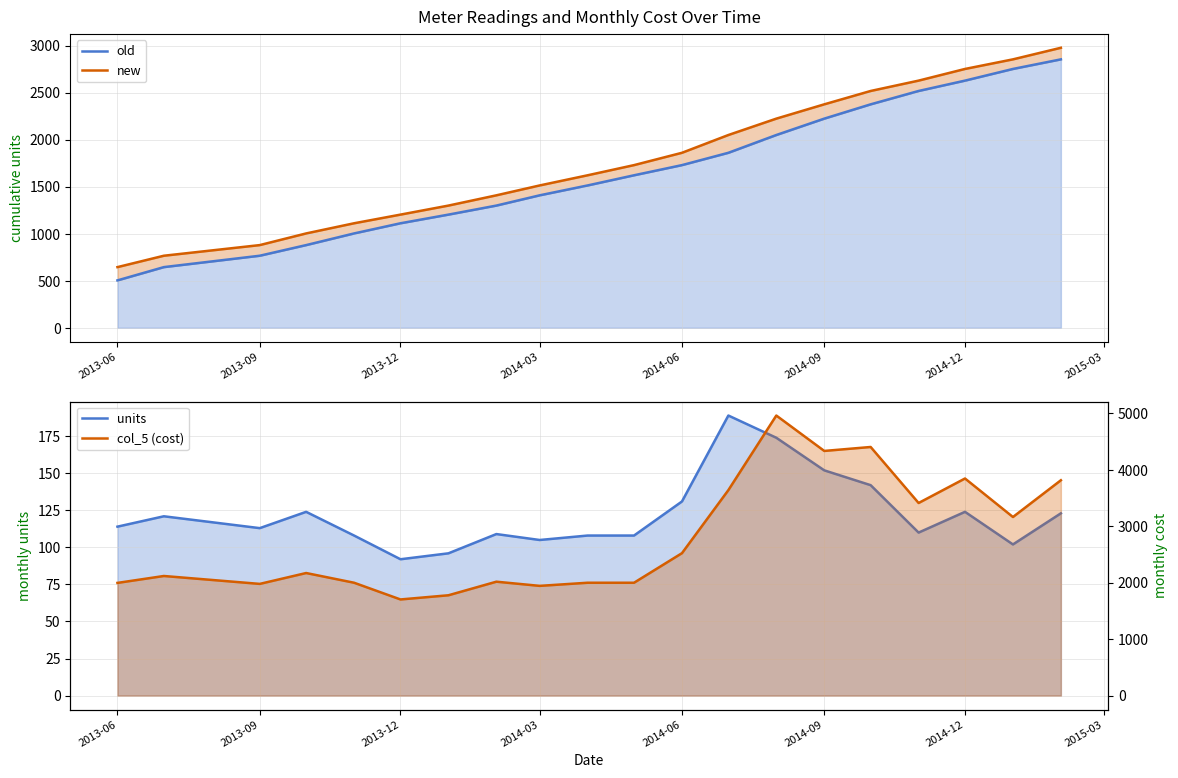

What are all the series names shown in the legend?

old, new, units, col_5 (cost)